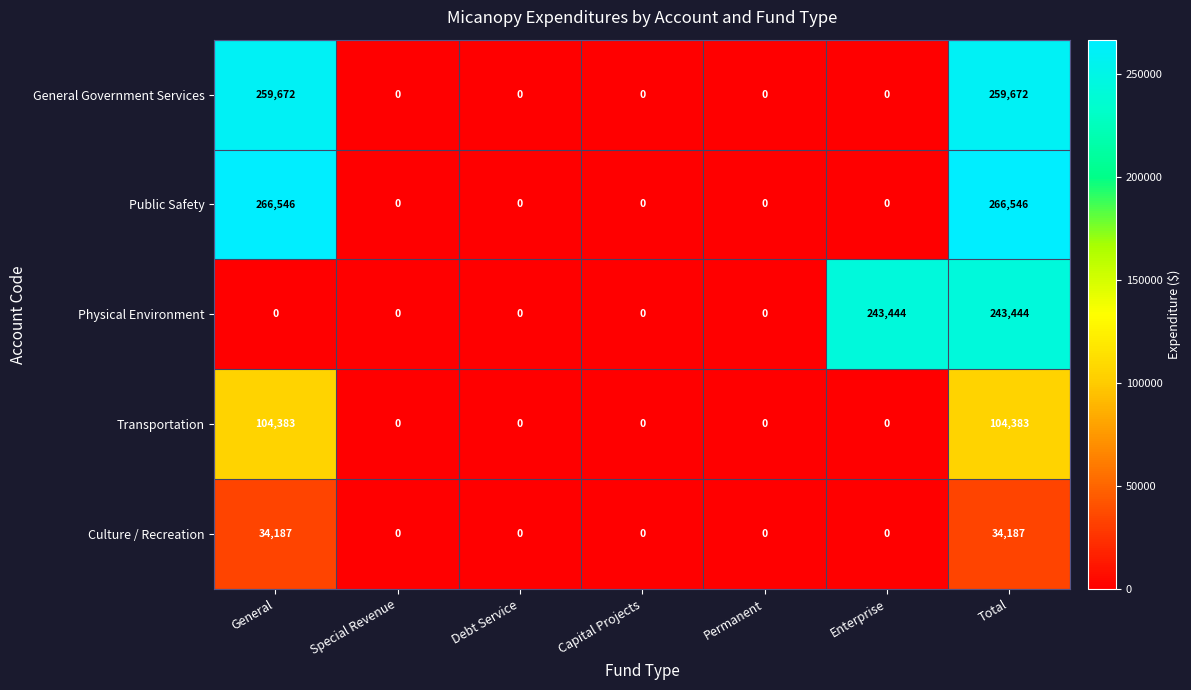

What is the sum of all Public Safety values?

533092